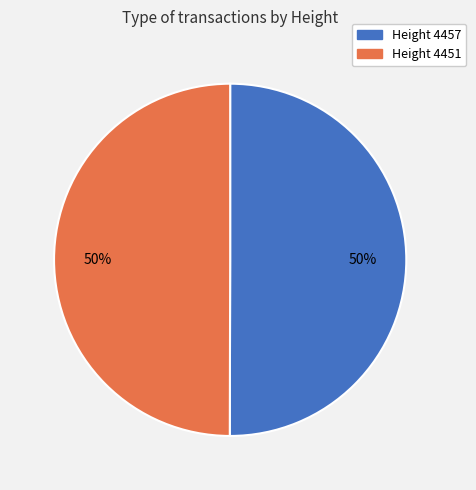

To the nearest percent, what is the average slice percentage?

50%